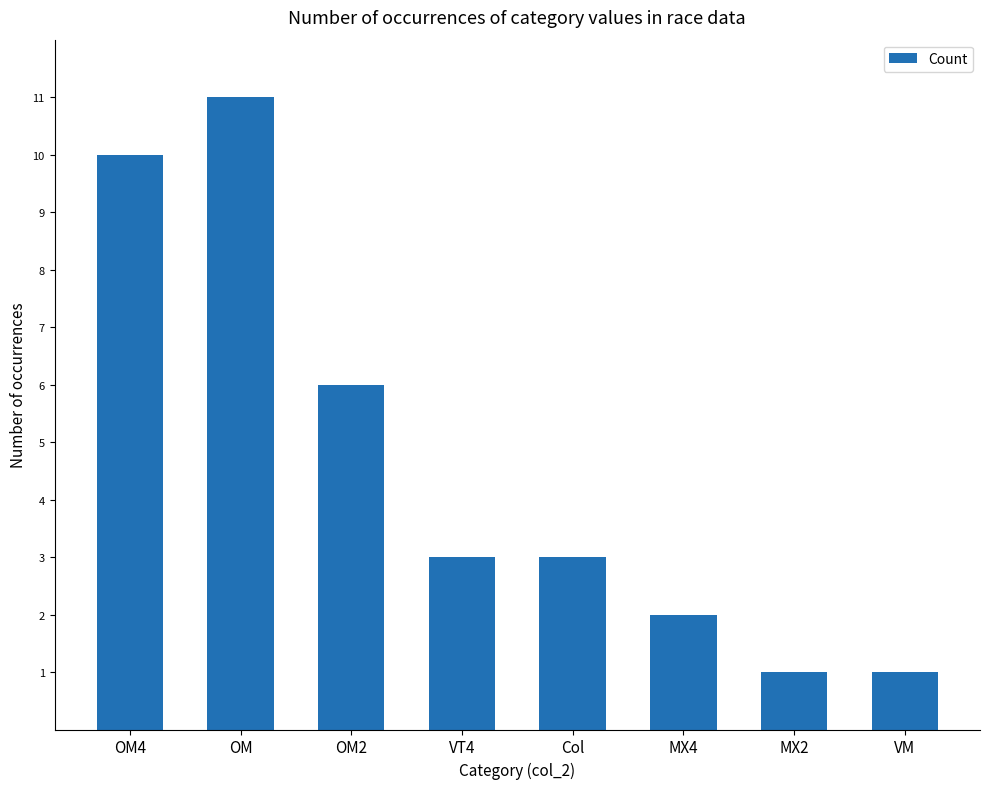

How many categories are shown in the chart?

8